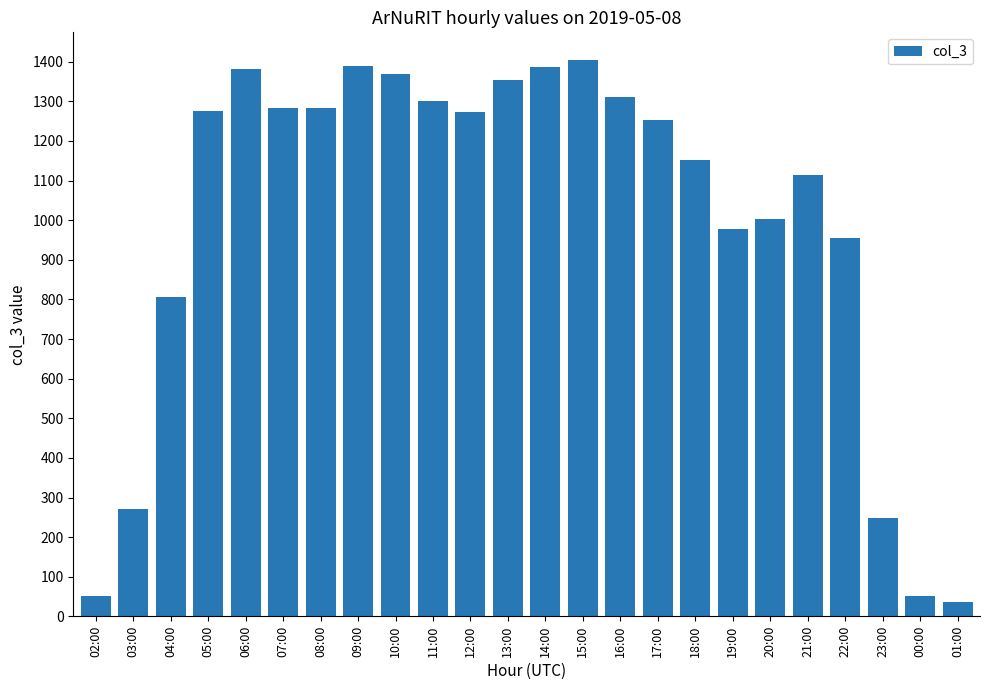

Count the number of data series in this chart.

1